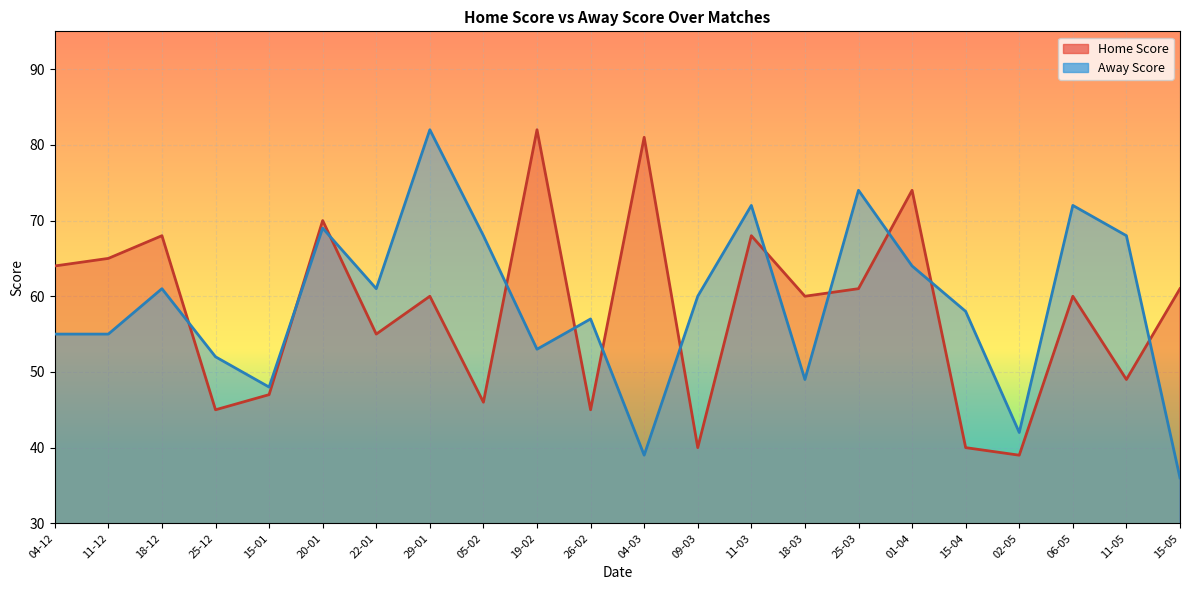

At which category is the sum across all series the highest?

29-01